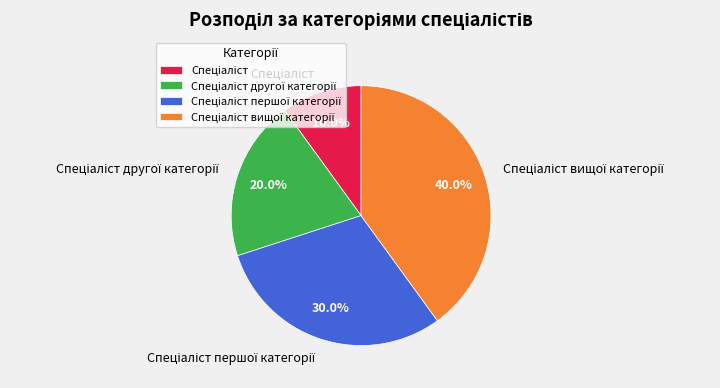

How many slices are in this pie chart?

4